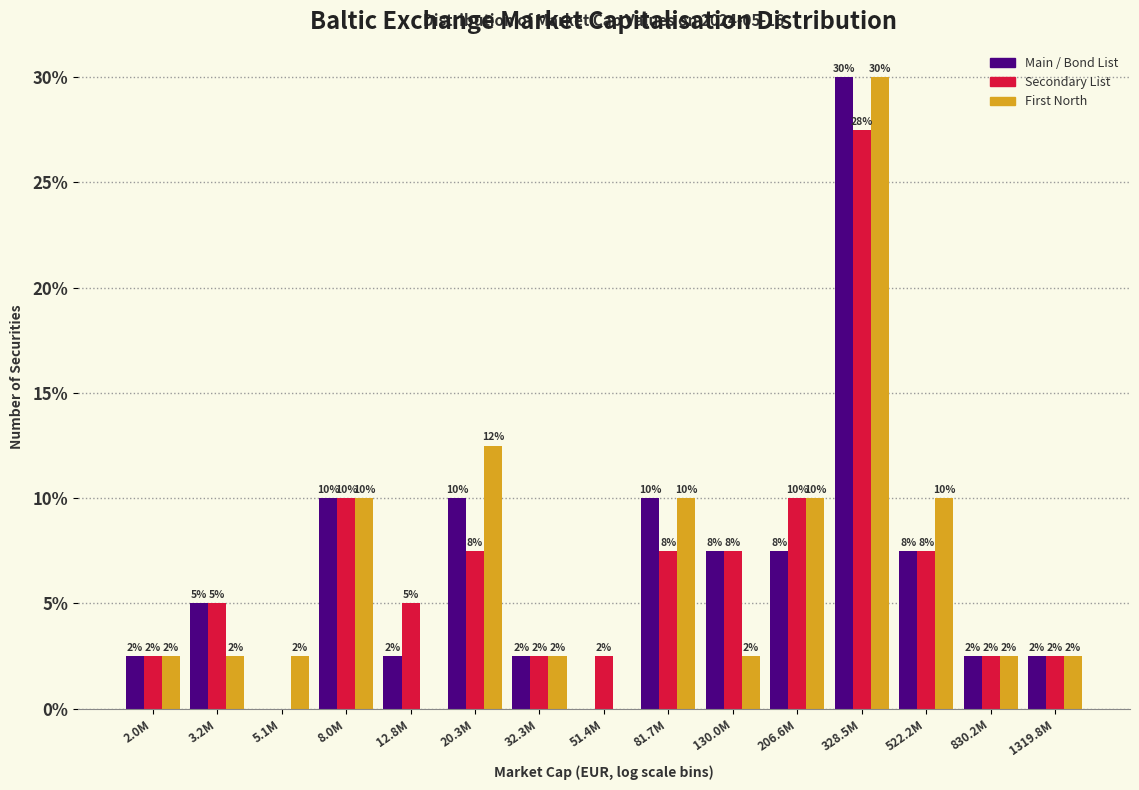

Are the bars horizontal?

No